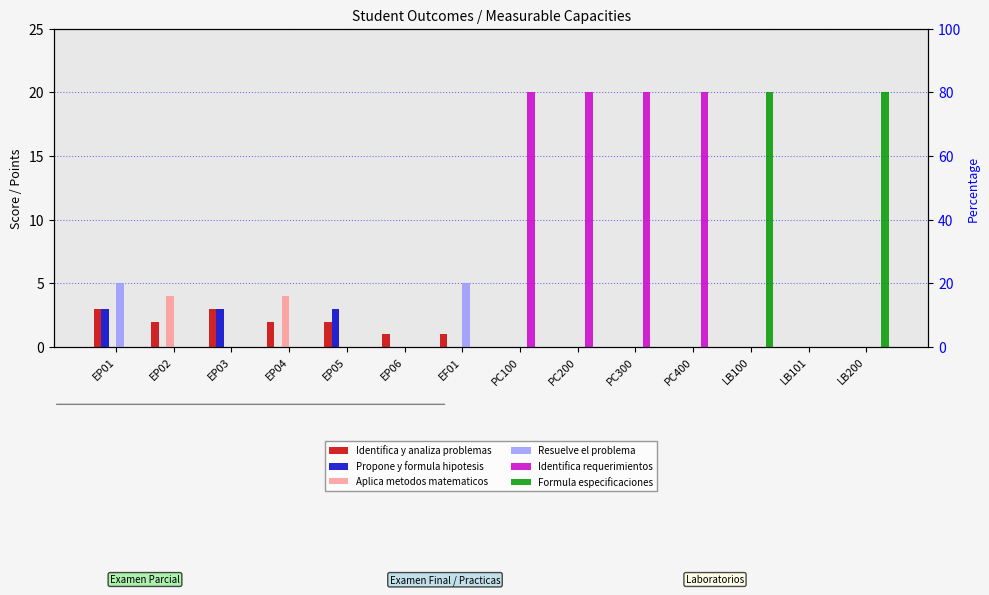

Does the chart contain stacked bars?

No